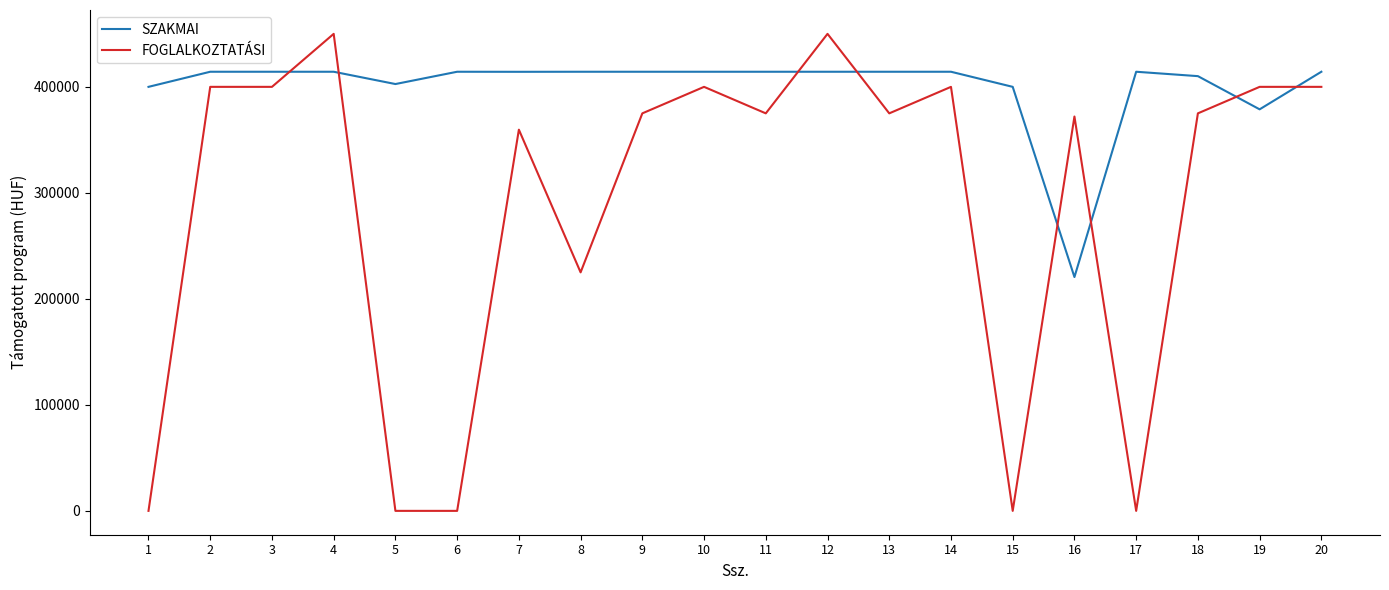

What is the minimum value for SZAKMAI?

220590.0